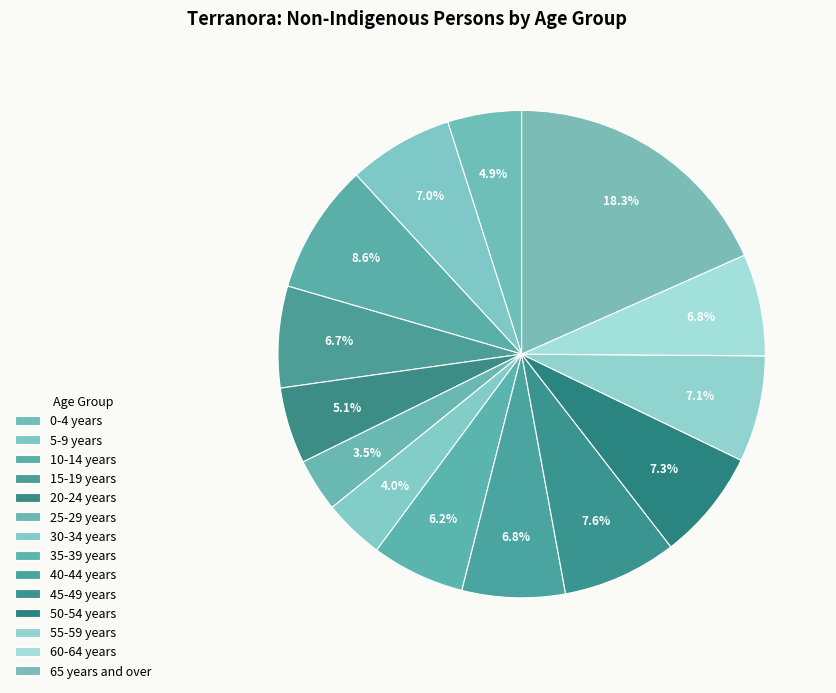

To the nearest percent, what percentage of the pie is 50-54 years?

7%